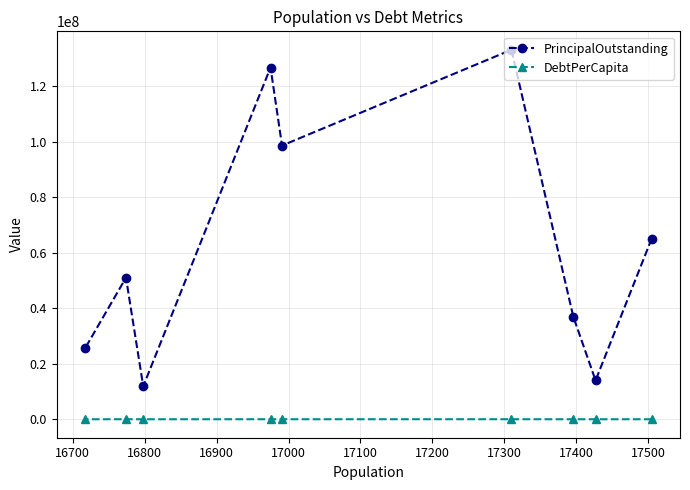

How many data points in DebtPerCapita are above 3043?

5